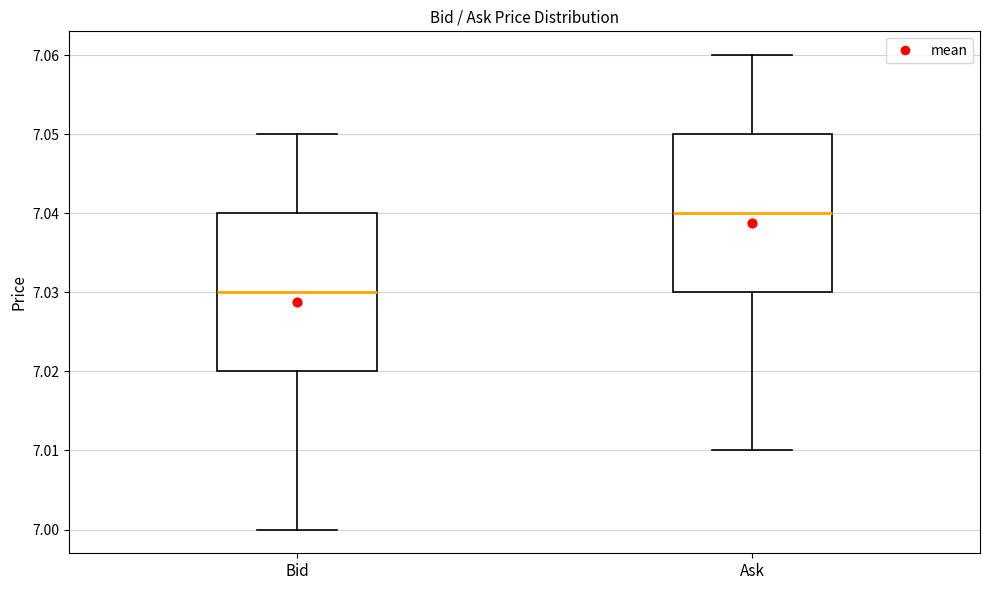

Which box has the lowest median line?

Bid